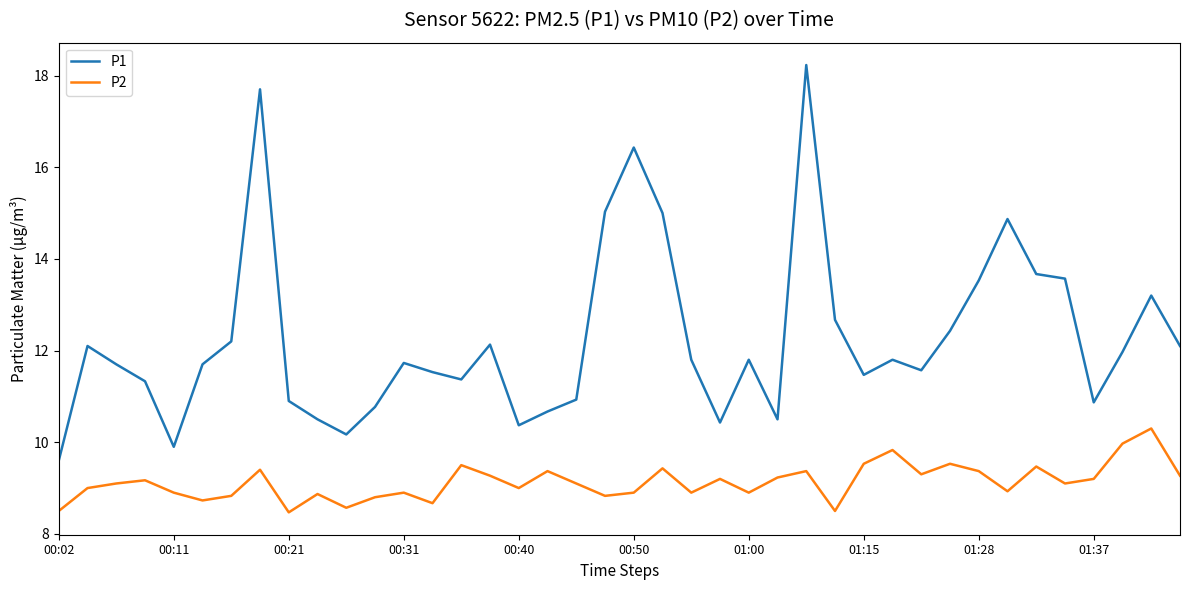

What are all the series names shown in the legend?

P1, P2